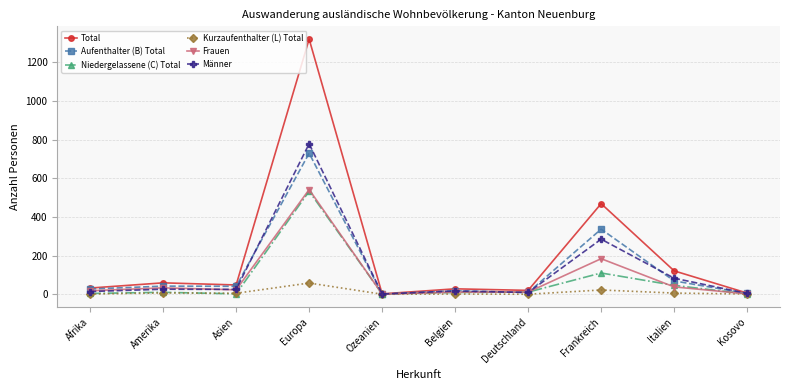

True or false: Kurzaufenthalter (L) Total has more than 1 points higher than both neighbors.

True